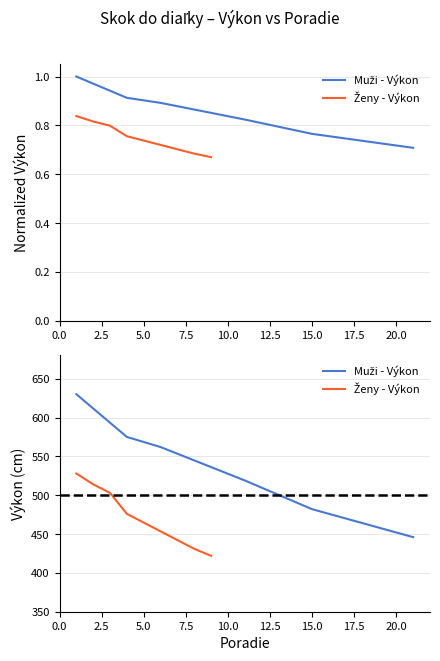

Is the value of Muži - Výkon at 5.0 greater than the value of Ženy - Výkon at 7.5?

Yes